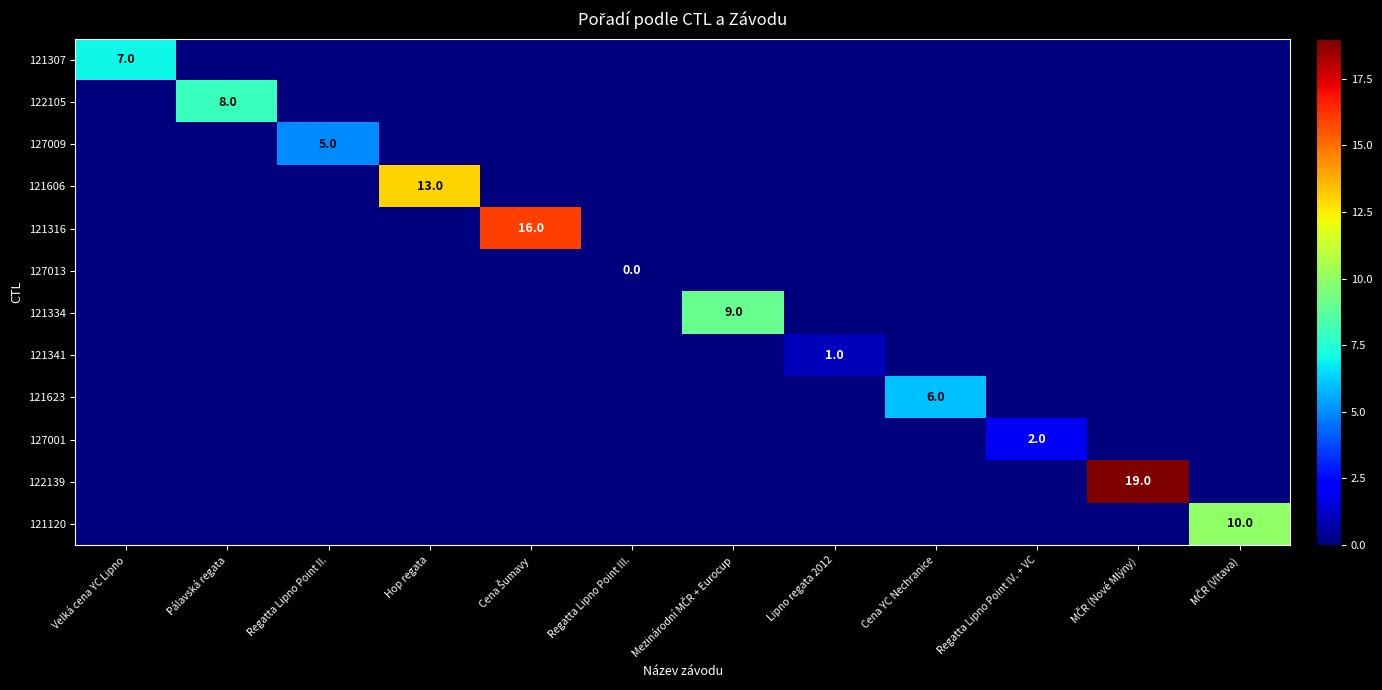

True or false: 122105 has a value of 5 at Velká cena YC Lipno.

False